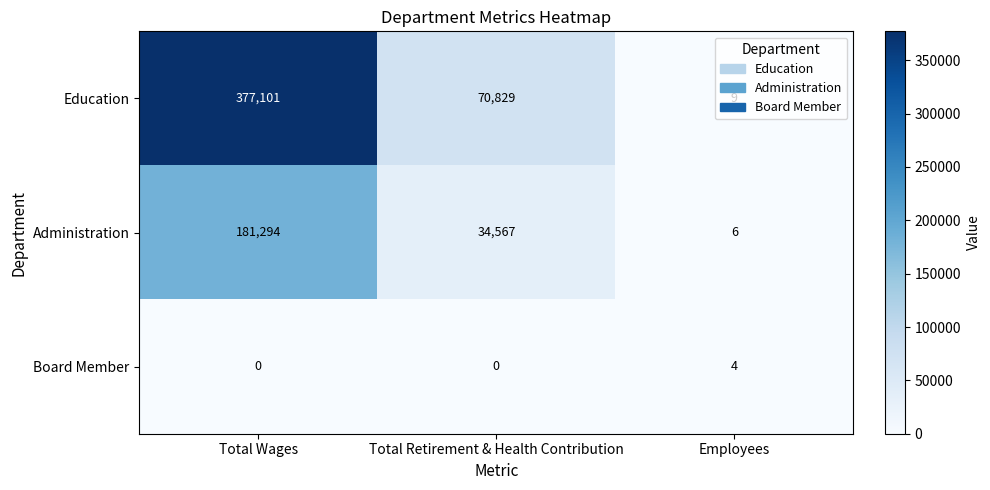

Which series has the widest spread of values?

Education